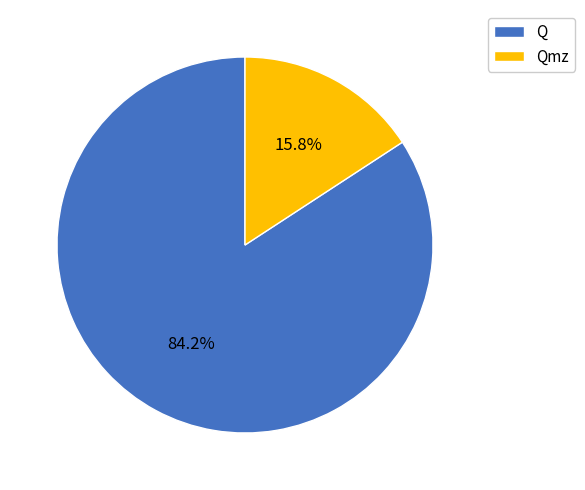

What percentage is the Qmz slice, to the nearest percent?

16%